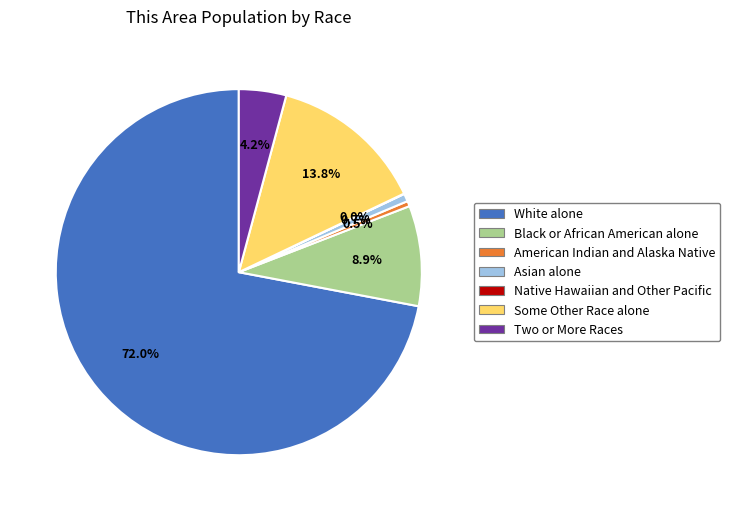

Which category has the biggest portion of the pie?

White alone